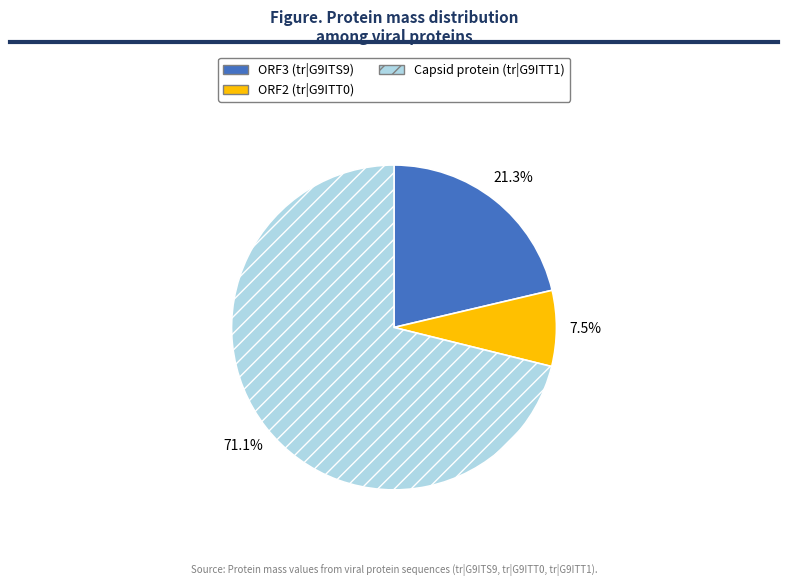

Combined, what portion of the pie is Capsid protein (tr|G9ITT1) and ORF2 (tr|G9ITT0)?

78.7%